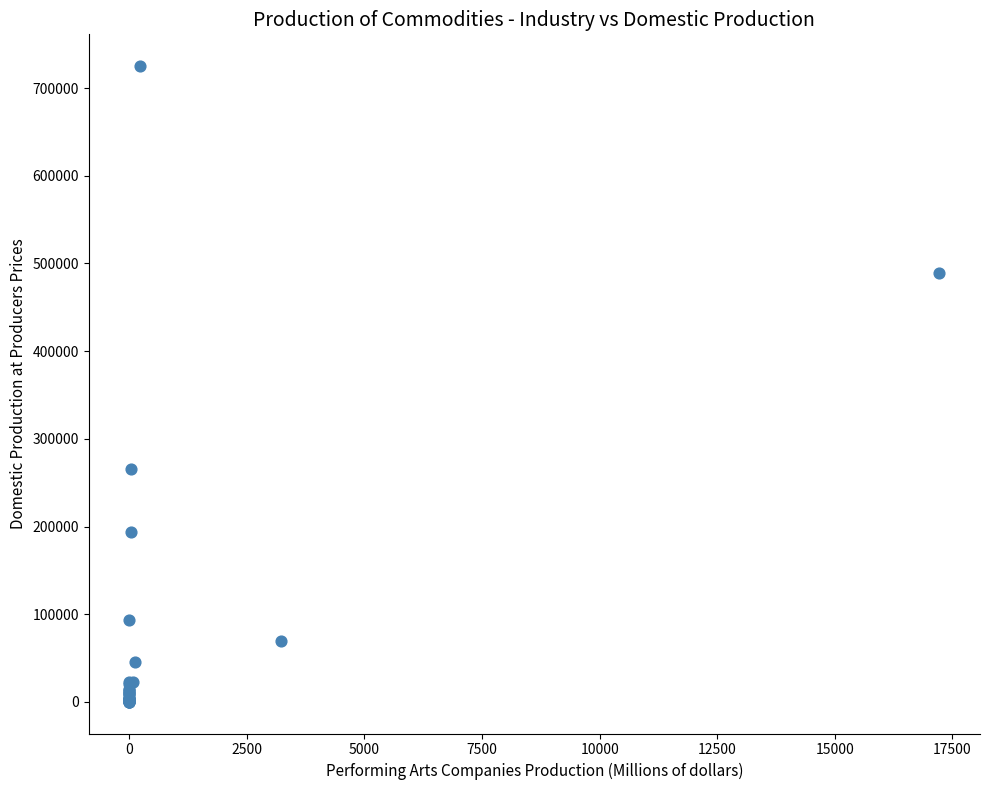

What Y value in the scatter plot is closest to 362600?

266147